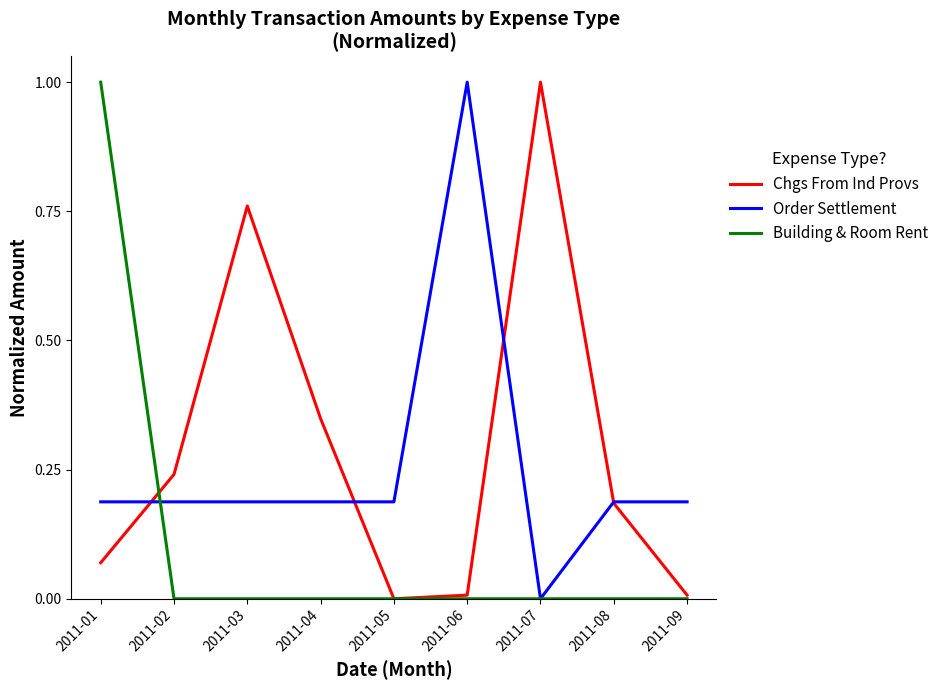

Is it true that Chgs From Ind Provs equals 0.3 at 2011-08?

False